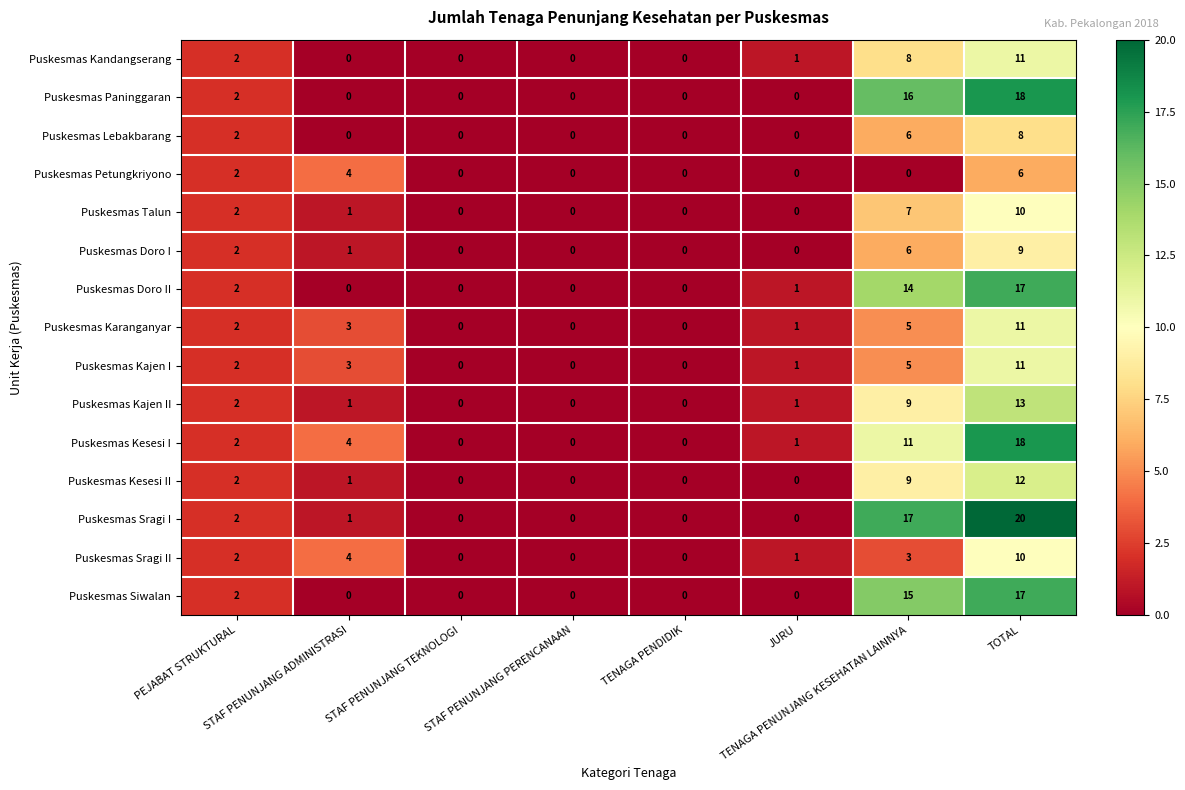

What is the maximum value for Puskesmas Kandangserang?

11